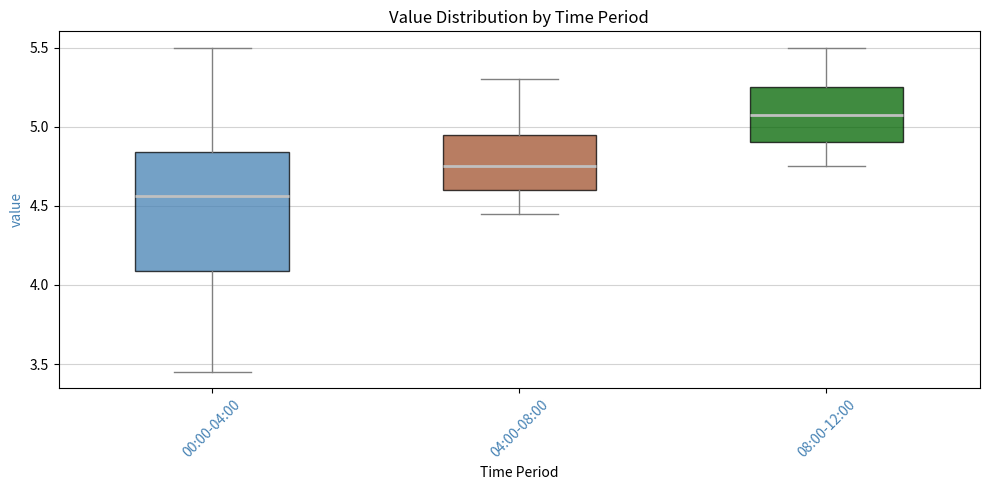

Which box has the lowest median line?

00:00-04:00